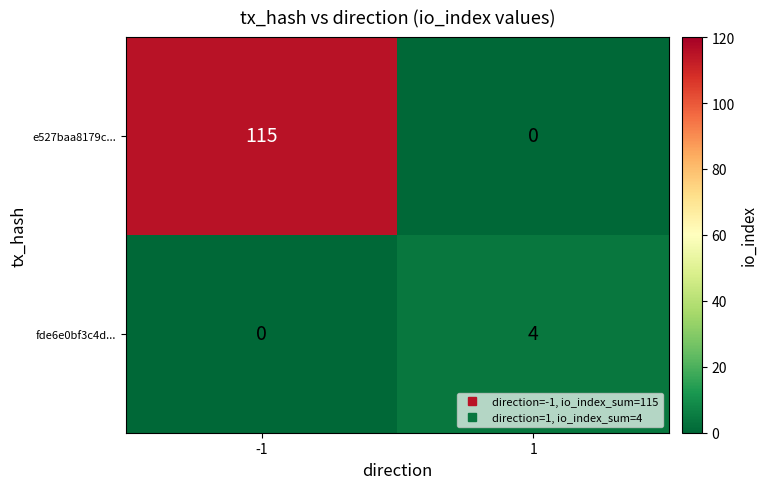

What is the maximum value shown in the chart?

115